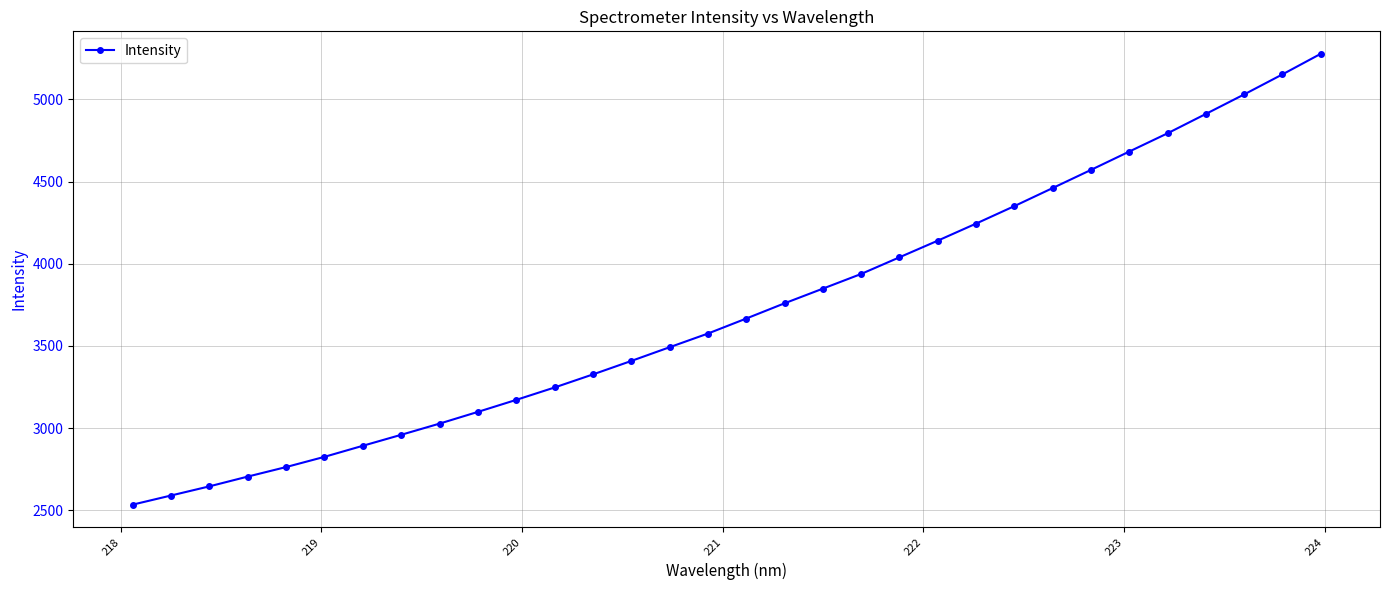

What is the value of the 21st point from the left?

4039.2